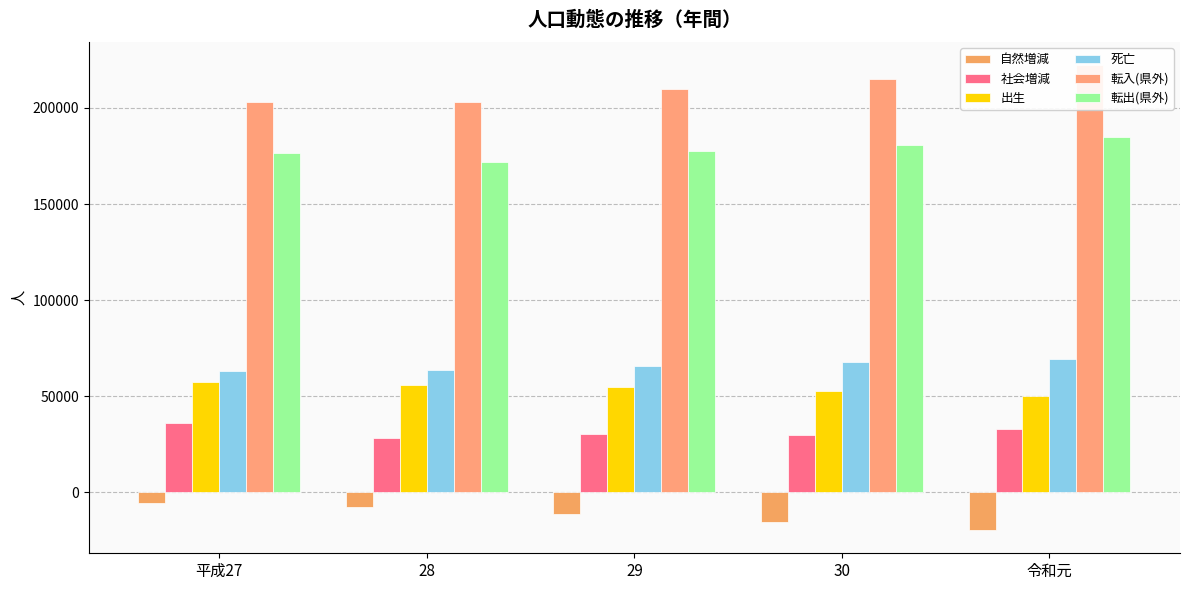

Is it true that 転入(県外) equals 312627 at 28?

False